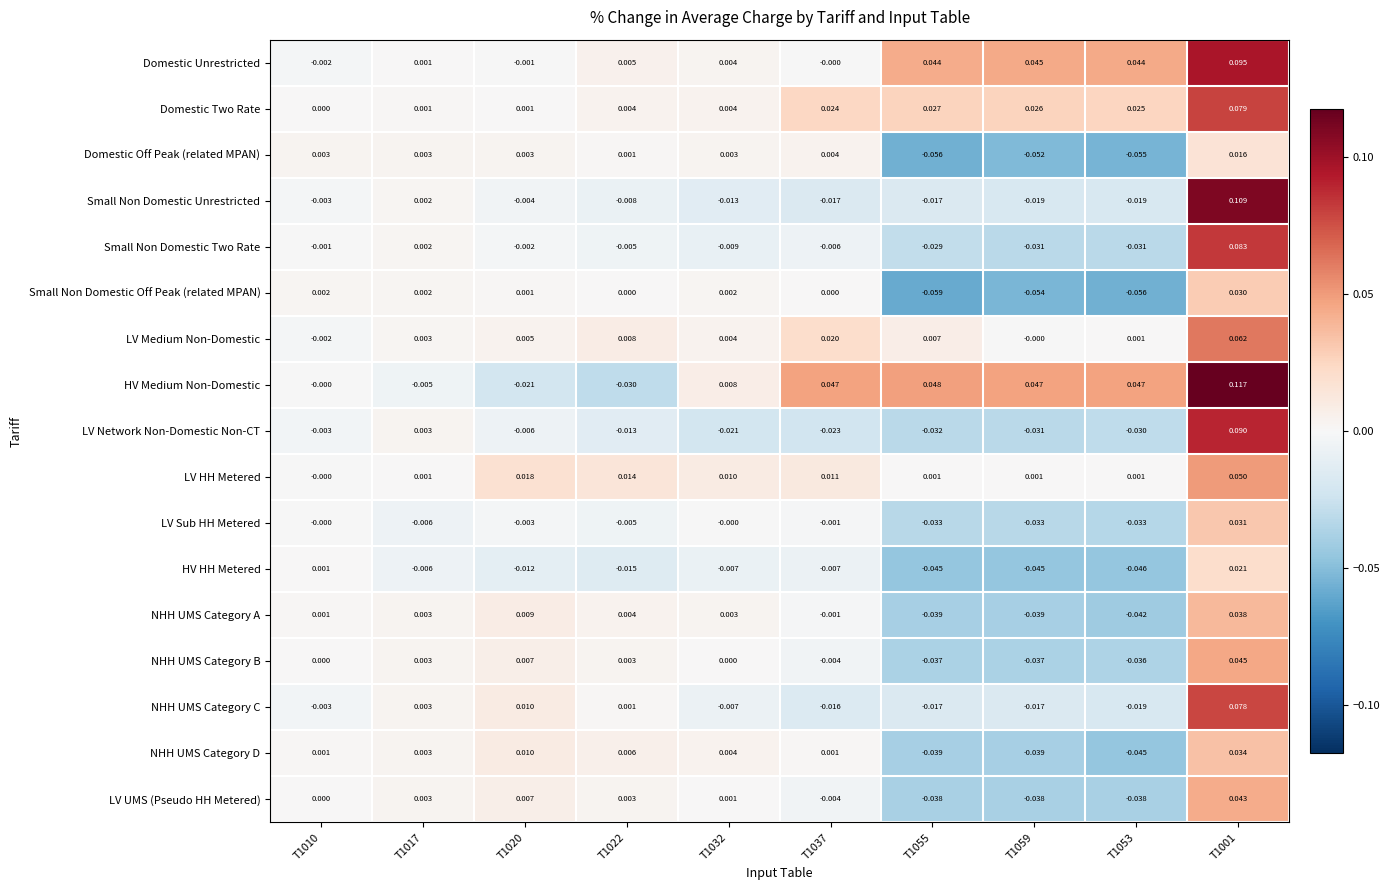

Rank the series by their maximum value, from lowest to highest.

Domestic Off Peak (related MPAN), HV HH Metered, Small Non Domestic Off Peak (related MPAN), LV Sub HH Metered, NHH UMS Category D, NHH UMS Category A, LV UMS (Pseudo HH Metered), NHH UMS Category B, LV HH Metered, LV Medium Non-Domestic, NHH UMS Category C, Domestic Two Rate, Small Non Domestic Two Rate, LV Network Non-Domestic Non-CT, Domestic Unrestricted, Small Non Domestic Unrestricted, HV Medium Non-Domestic